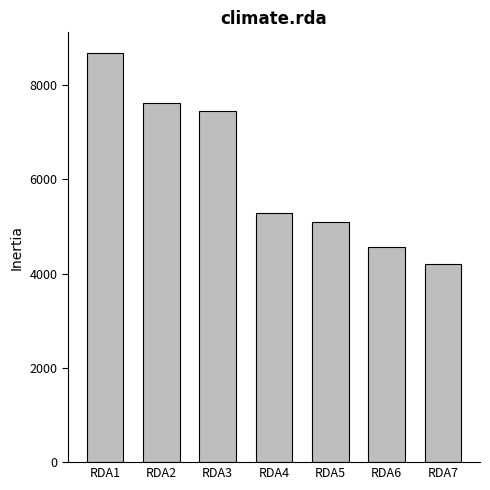

Reading right to left, extract all data points from this chart.

RDA7=4200	RDA6=4560	RDA5=5100	RDA4=5280	RDA3=7440	RDA2=7620	RDA1=8682